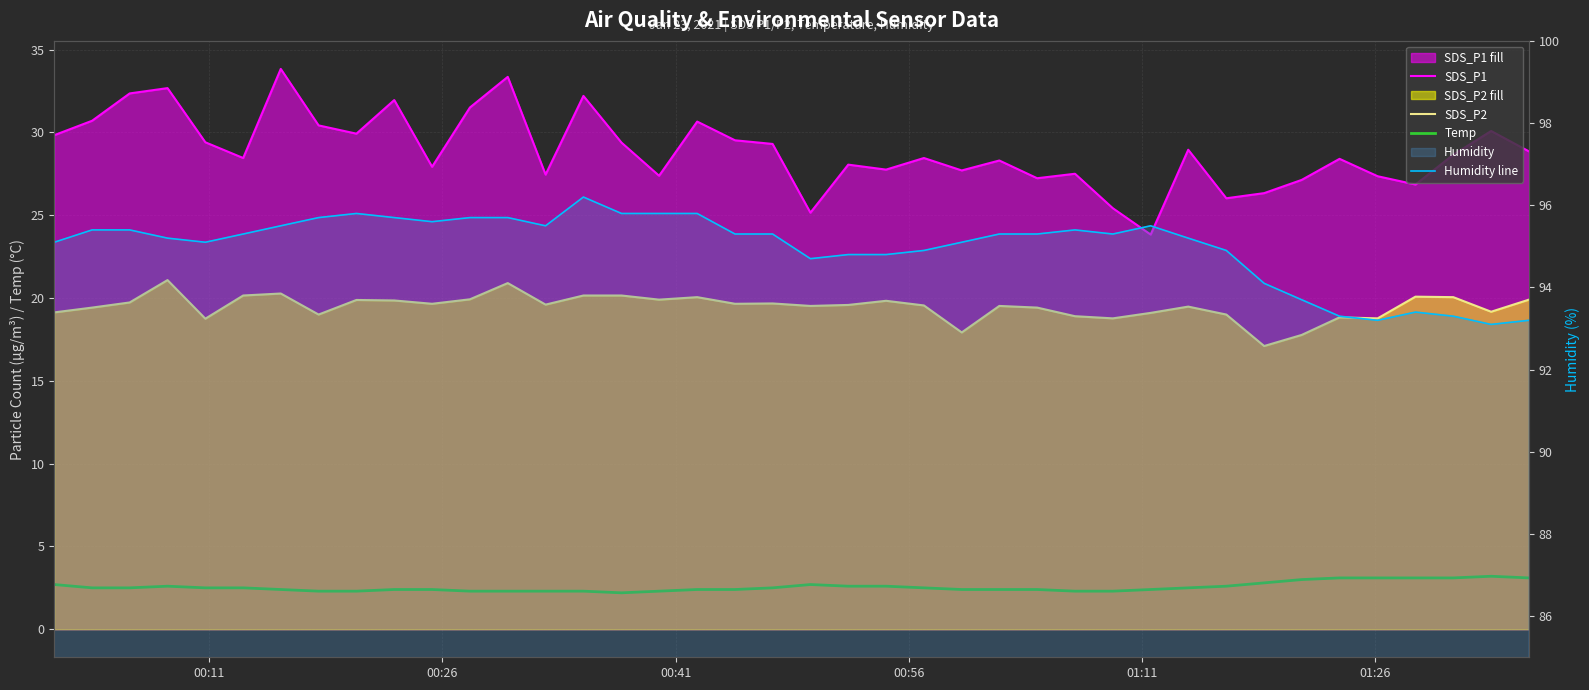

Between 18 and 00:26, which is larger?

00:26